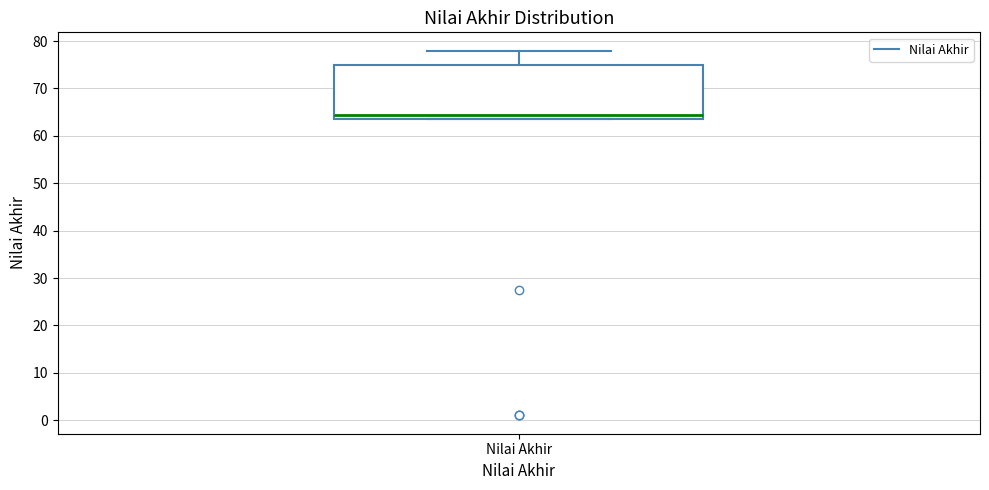

Read this box plot against the y-axis: the position of the median line, the range covered by the box, and the ends of both whiskers. The values are not printed on the chart, so give them approximately, as read against the axis.

median 65, box 64 to 75, whiskers 64 to 78